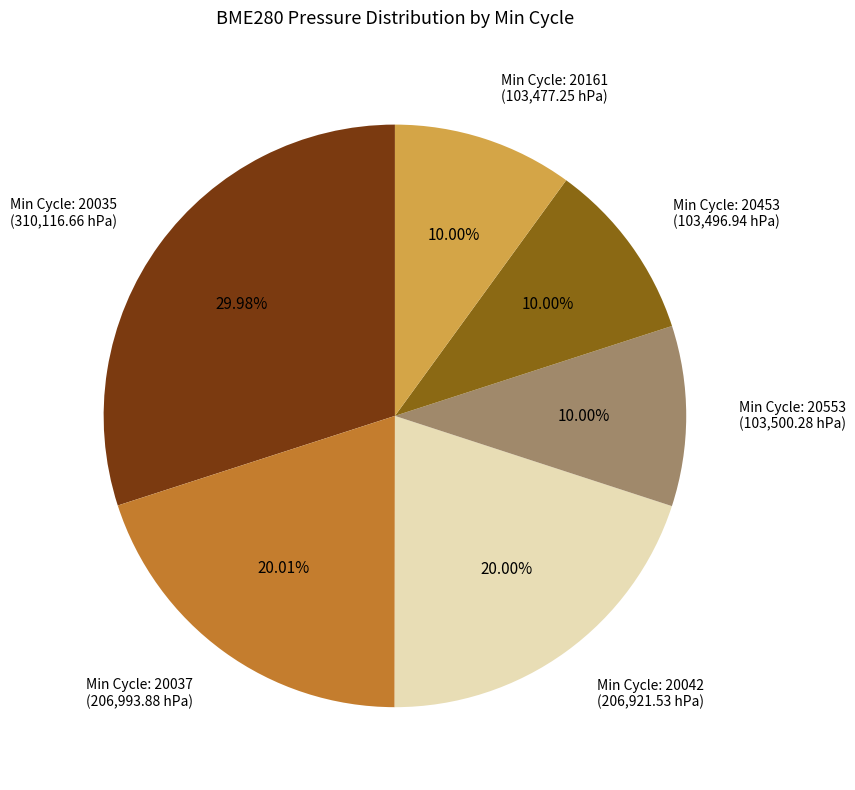

How many segments does this pie chart have?

6